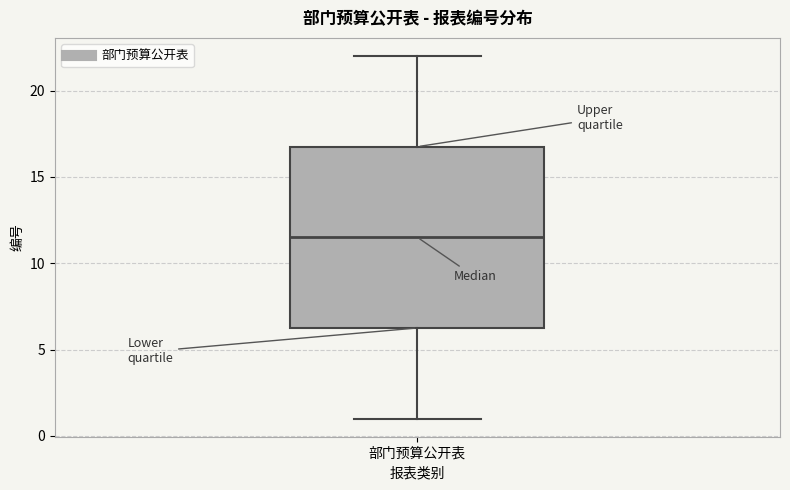

Transcribe this box plot: give where the median line is, the range the box spans, and where the two whiskers end, as read against the y-axis. The values are not printed on the chart, so give them approximately, as read against the axis.

median 11.5, box 6.5 to 17.0, whiskers 1.0 to 22.0